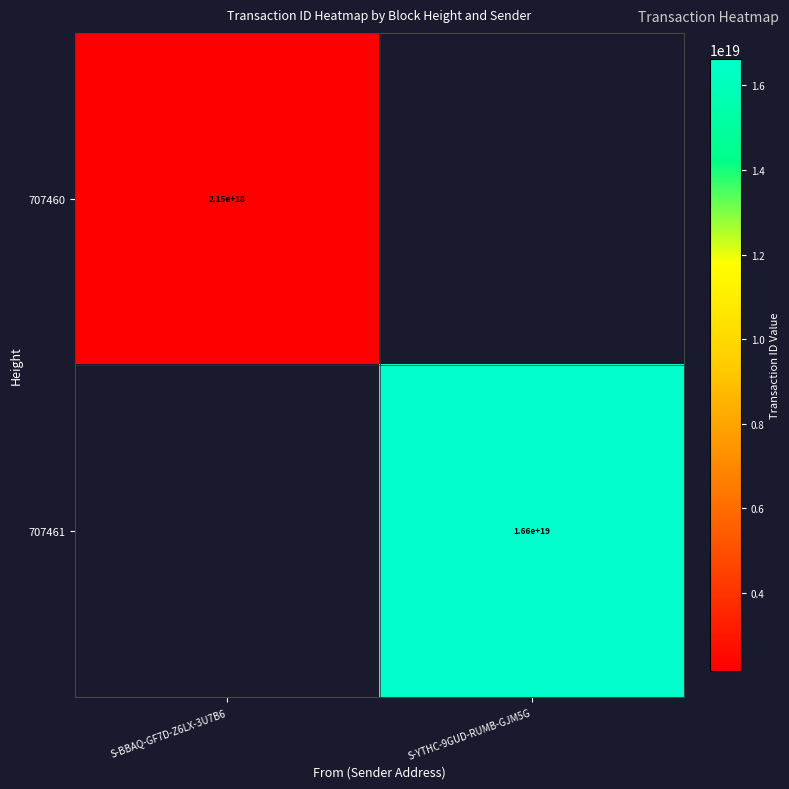

Is the value of 707461 at S-YTHC-9GUD-RUMB-GJM5G greater than the value of 707460 at S-BBAQ-GF7D-Z6LX-3U7B6?

Yes